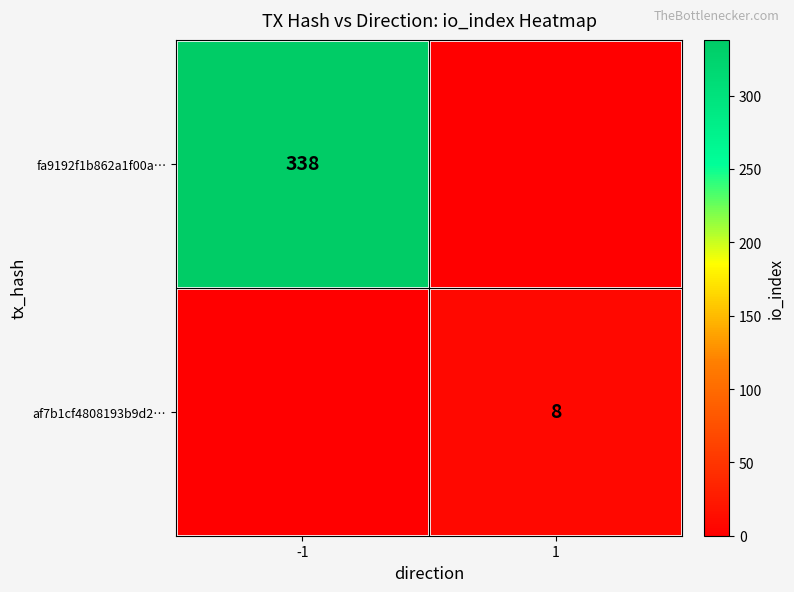

Is it true that fa9192f1b862a1f00a… equals 338 at -1?

True